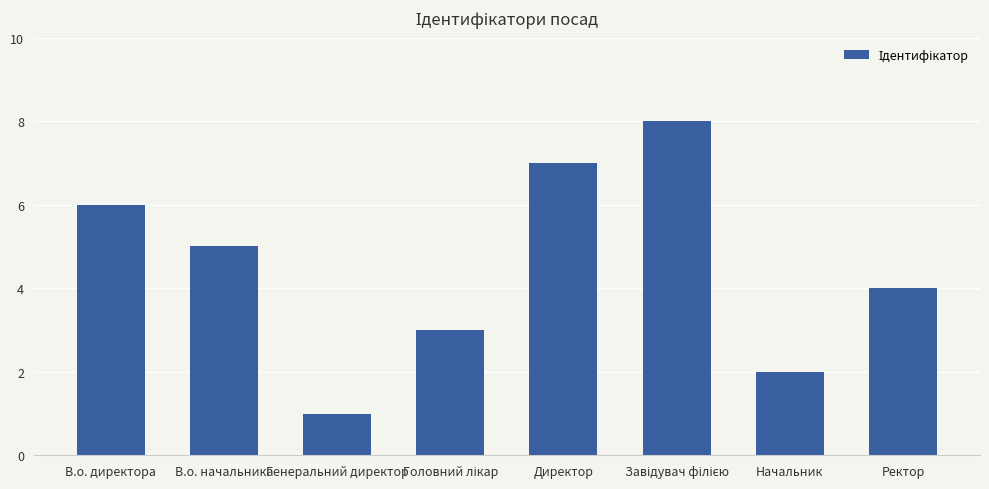

Is it true that the value at Директор is 12?

False